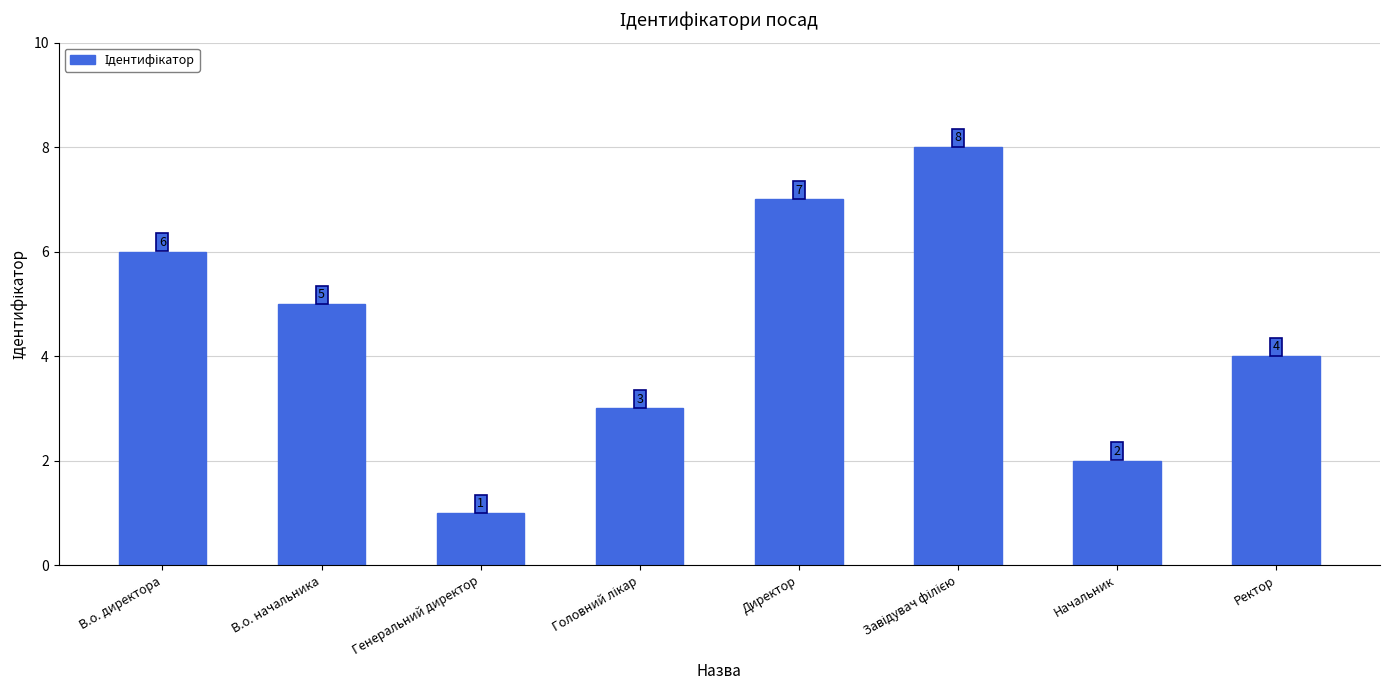

What is the sum of all values?

36